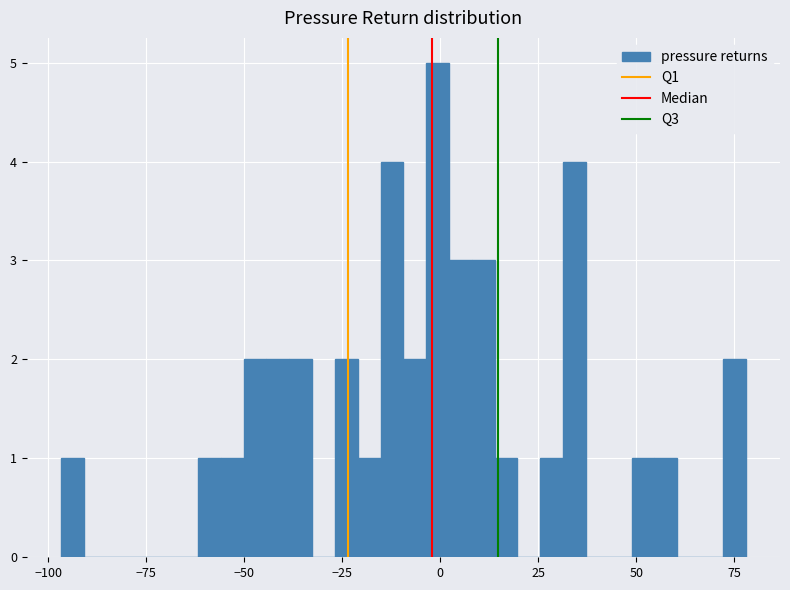

Around what value on the x-axis is the tallest bar? Give the approximate position of its centre, as read against the axis.

0